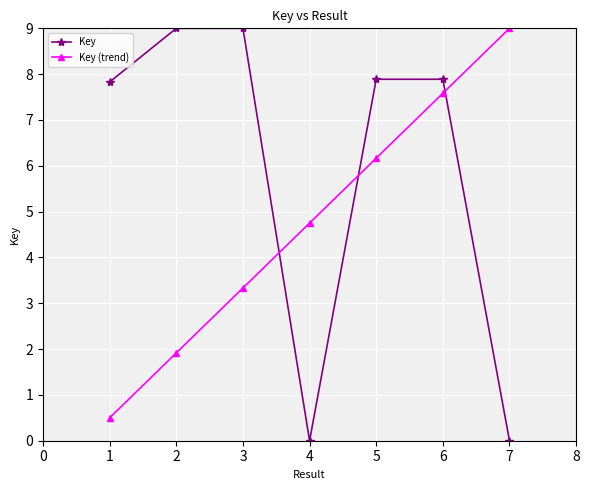

In Key, how many points are higher than both neighbors (excluding endpoints)?

2